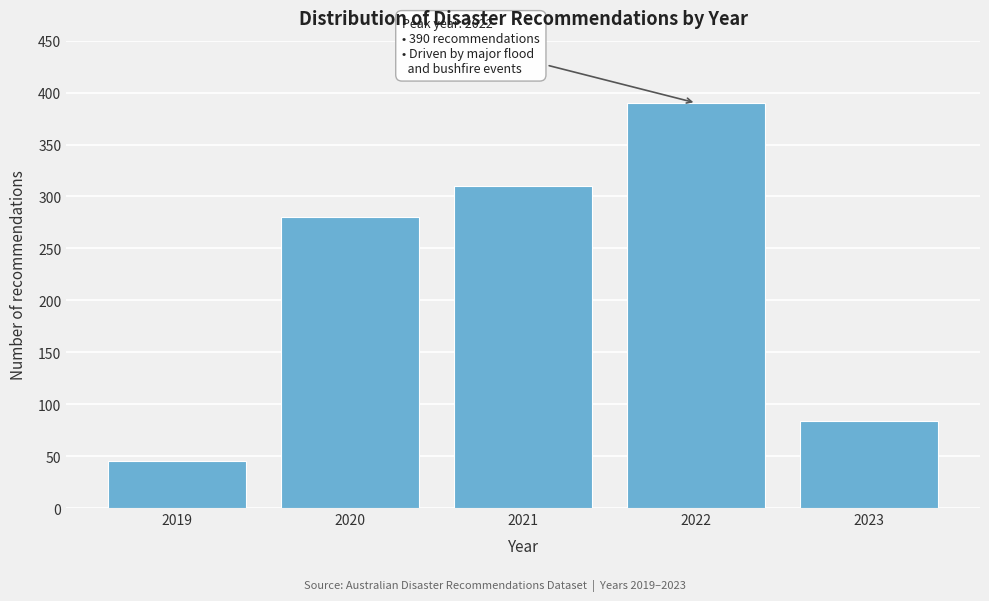

Reading right to left, extract all data points from this chart.

2023=84	2022=390	2021=310	2020=280	2019=45